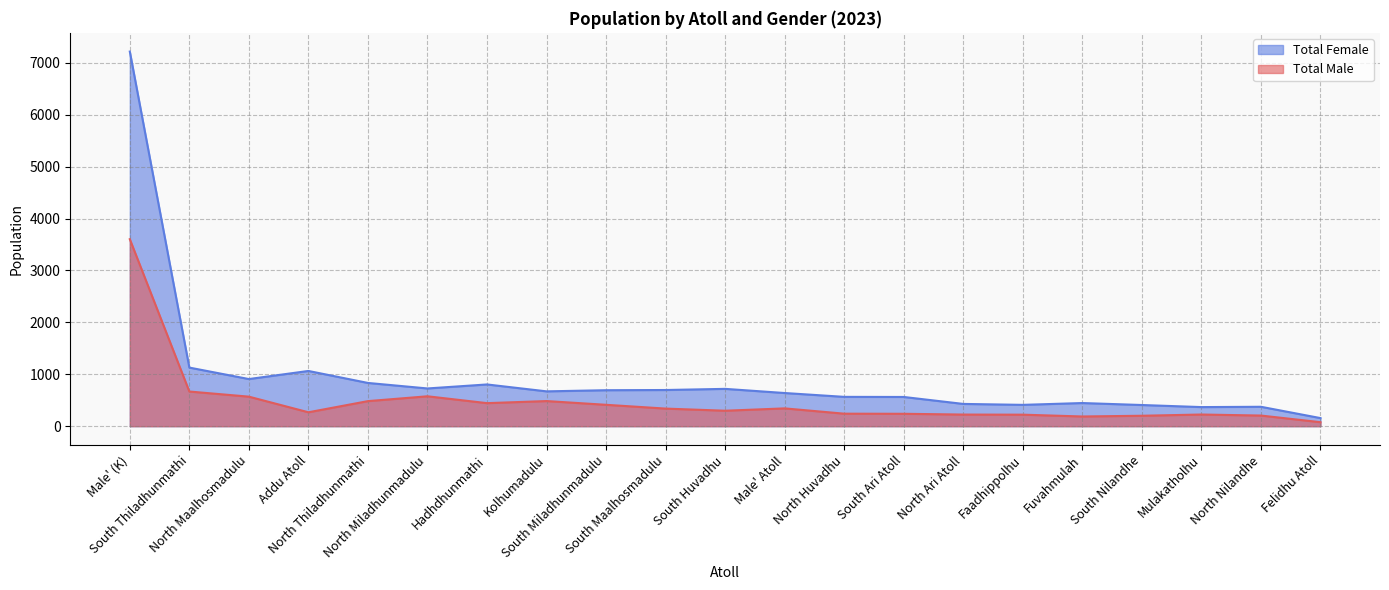

Reading left to right, transcribe all the data shown in this chart.

Total Male: Male' (K)=3602	South Thiladhunmathi=668	North Maalhosmadulu=569	Addu Atoll=268	North Thiladhunmathi=483	North Miladhunmadulu=576	Hadhdhunmathi=444	Kolhumadulu=484	South Miladhunmadulu=412	South Maalhosmadulu=339	South Huvadhu=298	Male' Atoll=343	North Huvadhu=241	South Ari Atoll=239	North Ari Atoll=224	Faadhippolhu=222	Fuvahmulah=187	South Nilandhe=201	Mulakatholhu=225	North Nilandhe=205	Felidhu Atoll=77
Total Female: Male' (K)=7216	South Thiladhunmathi=1129	North Maalhosmadulu=908	Addu Atoll=1064	North Thiladhunmathi=833	North Miladhunmadulu=727	Hadhdhunmathi=804	Kolhumadulu=671	South Miladhunmadulu=693	South Maalhosmadulu=697	South Huvadhu=719	Male' Atoll=639	North Huvadhu=565	South Ari Atoll=563	North Ari Atoll=429	Faadhippolhu=411	Fuvahmulah=446	South Nilandhe=408	Mulakatholhu=368	North Nilandhe=374	Felidhu Atoll=156